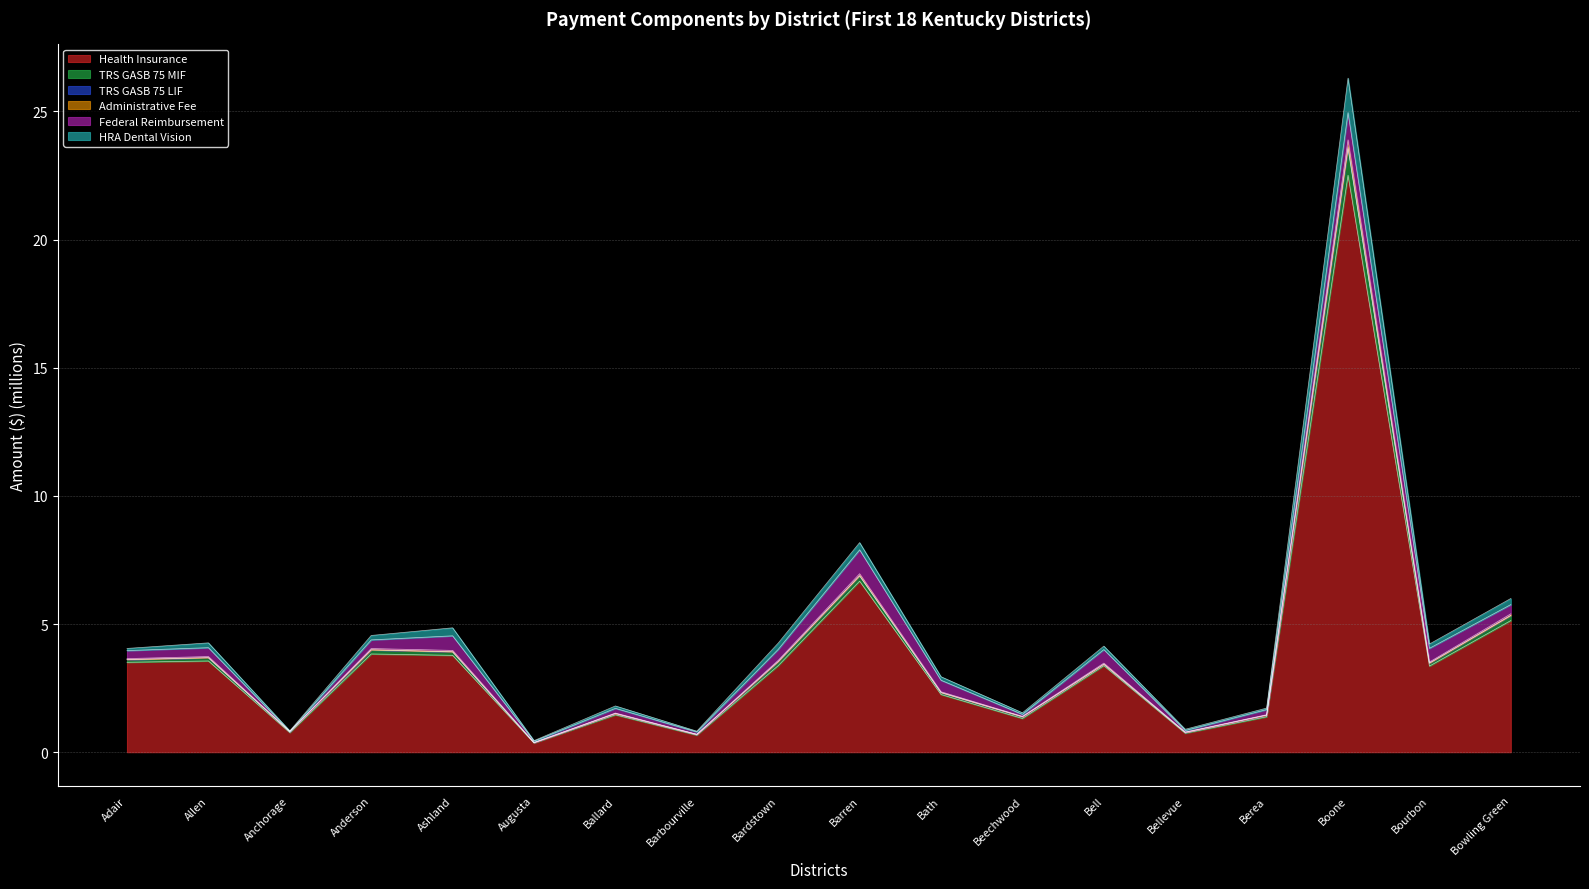

The value of Health Insurance at Anderson is 1.4. True or false?

False